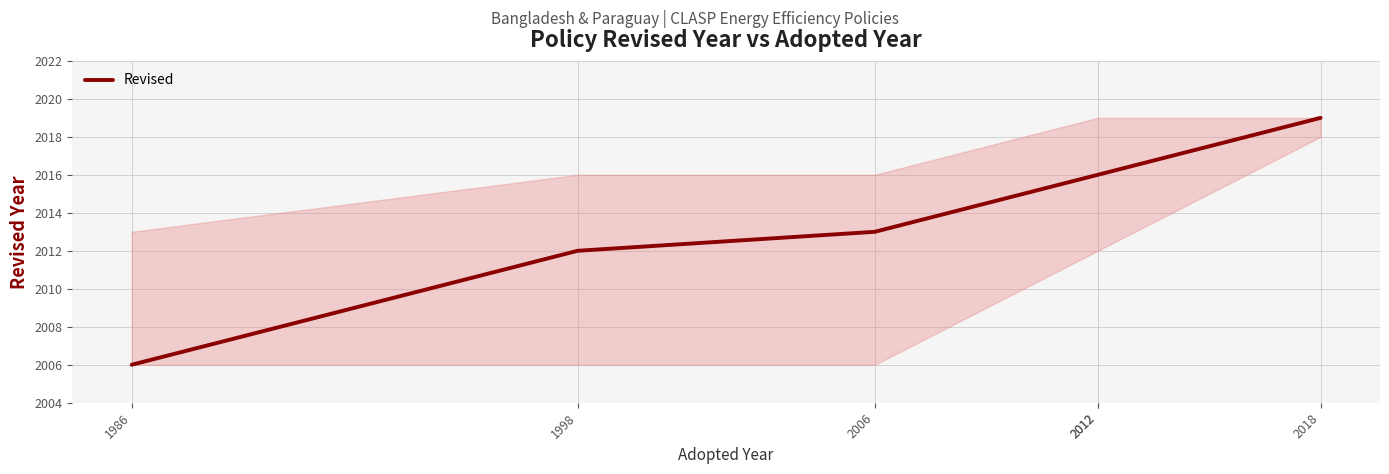

Does the chart have visible grid lines?

Yes